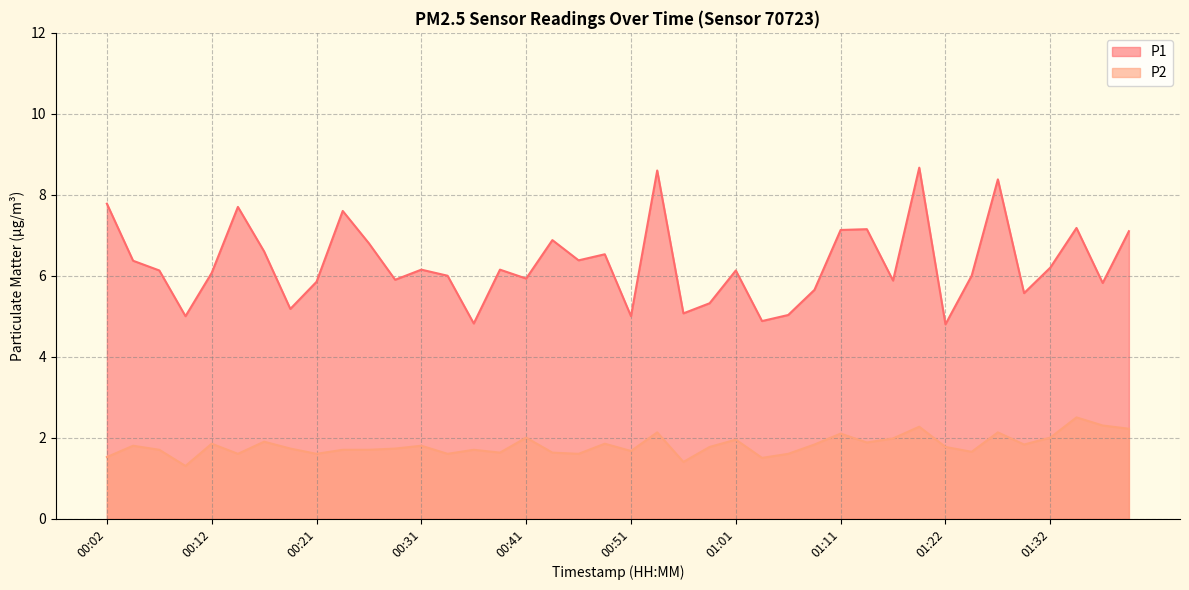

Does the chart have visible grid lines?

Yes